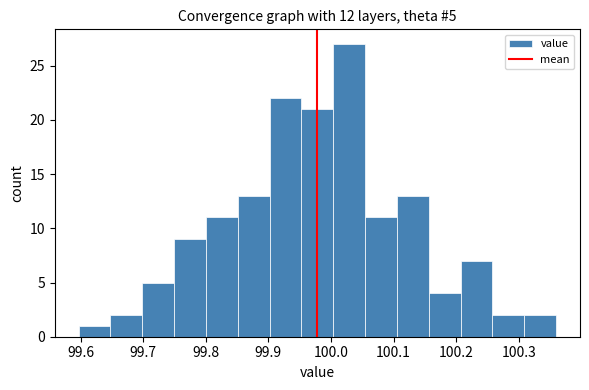

Which range on the x-axis has the tallest bar?

100.00 to 100.05